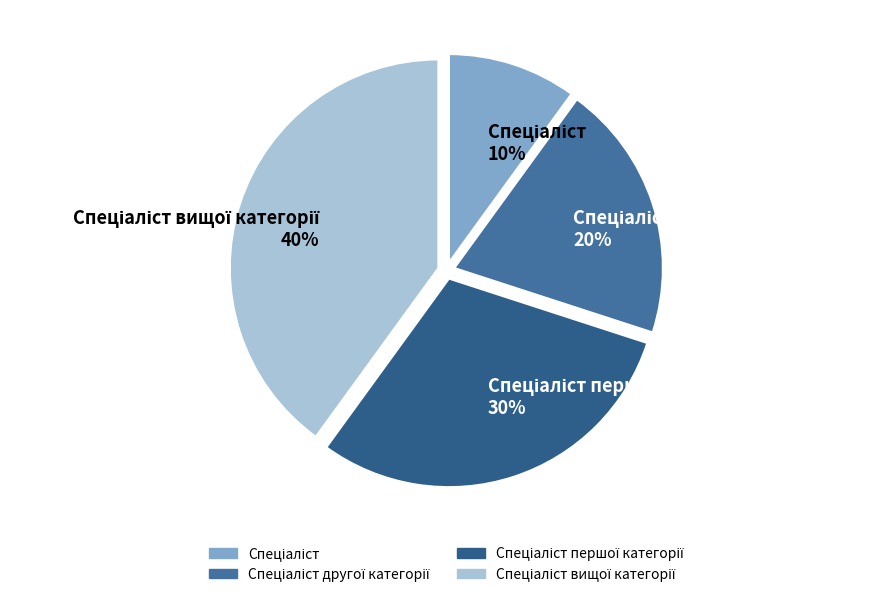

Is there a majority slice in this chart?

No